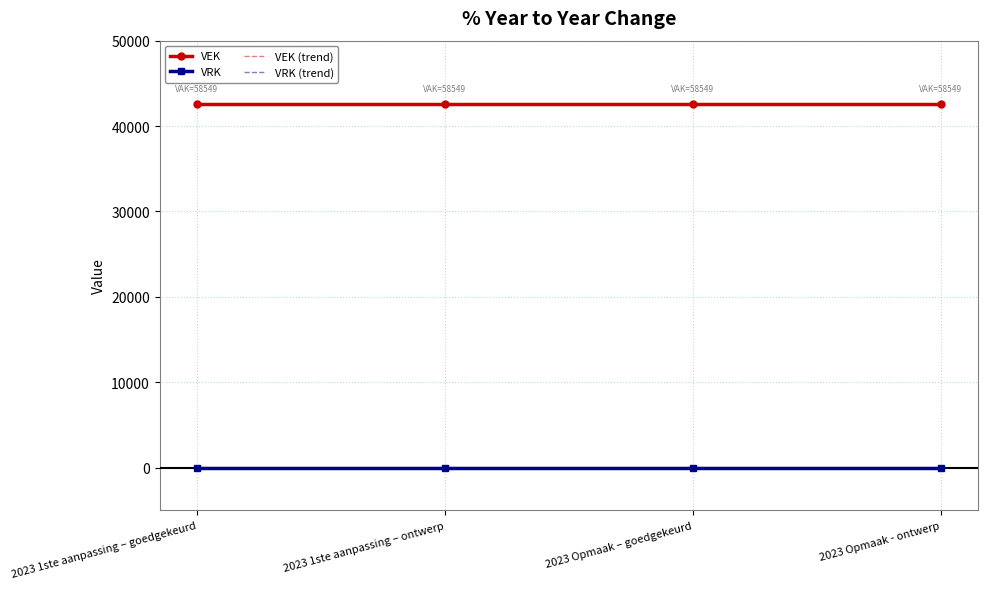

List the series in order of their peak value, highest first.

VEK, VEK (trend), VRK, VRK (trend)